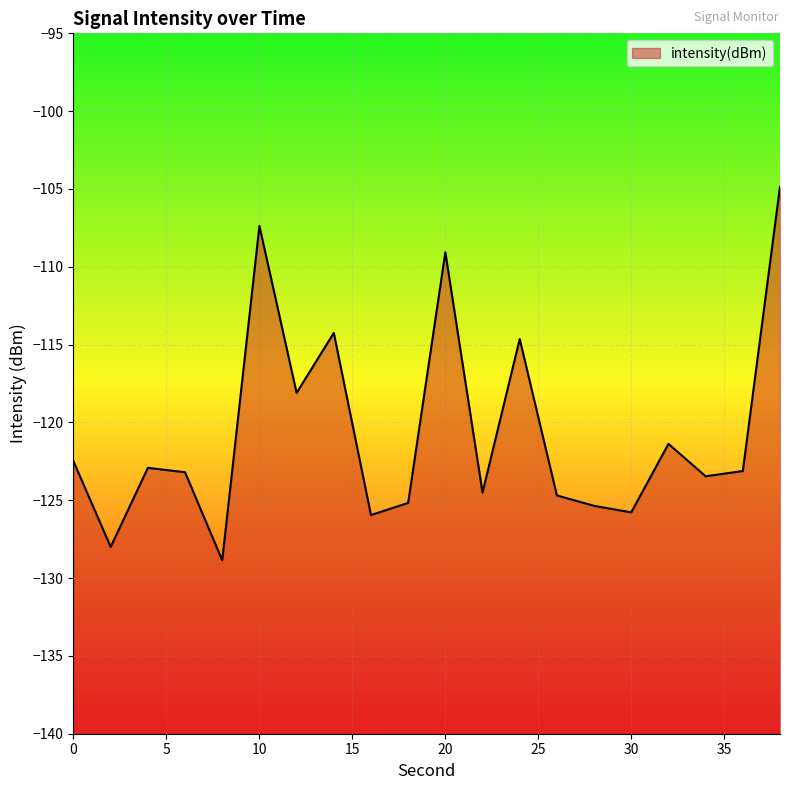

What is the difference between the second highest and minimum values?

21.5